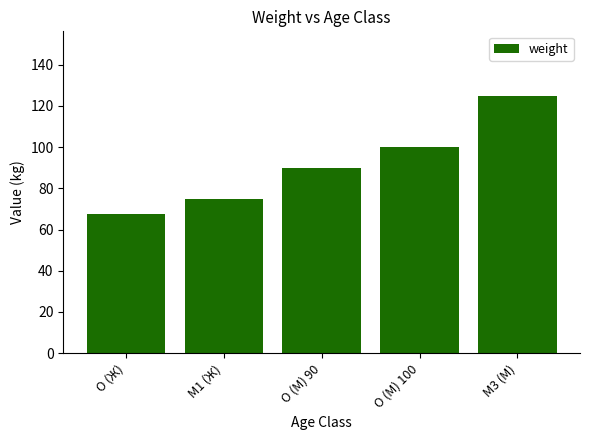

Read the value at O (М) 90.

90.0